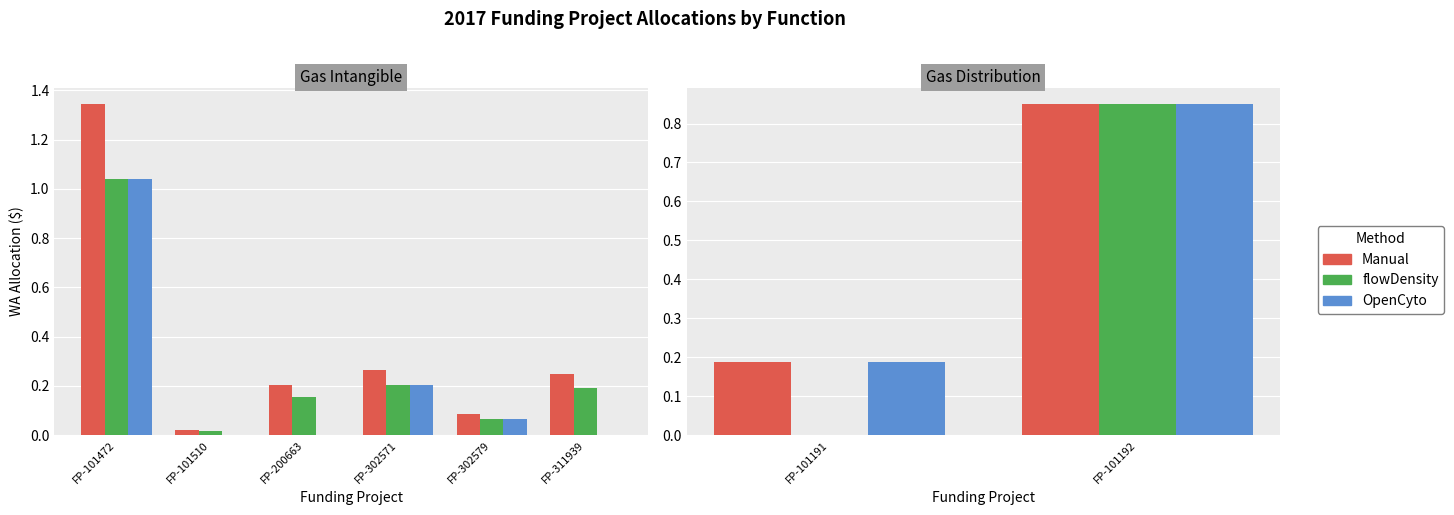

Count the number of data series in this chart.

3